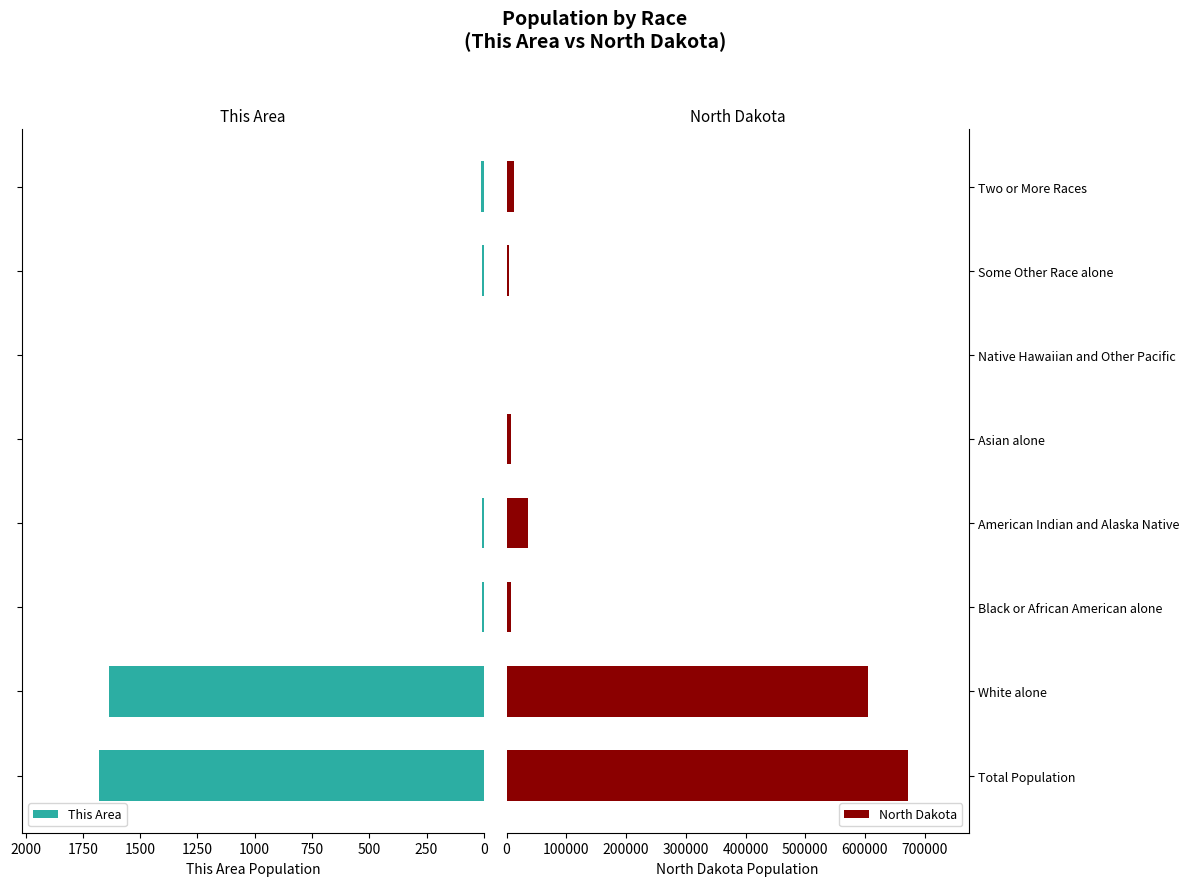

Is it true that North Dakota equals 36591 at American Indian and Alaska Native?

True